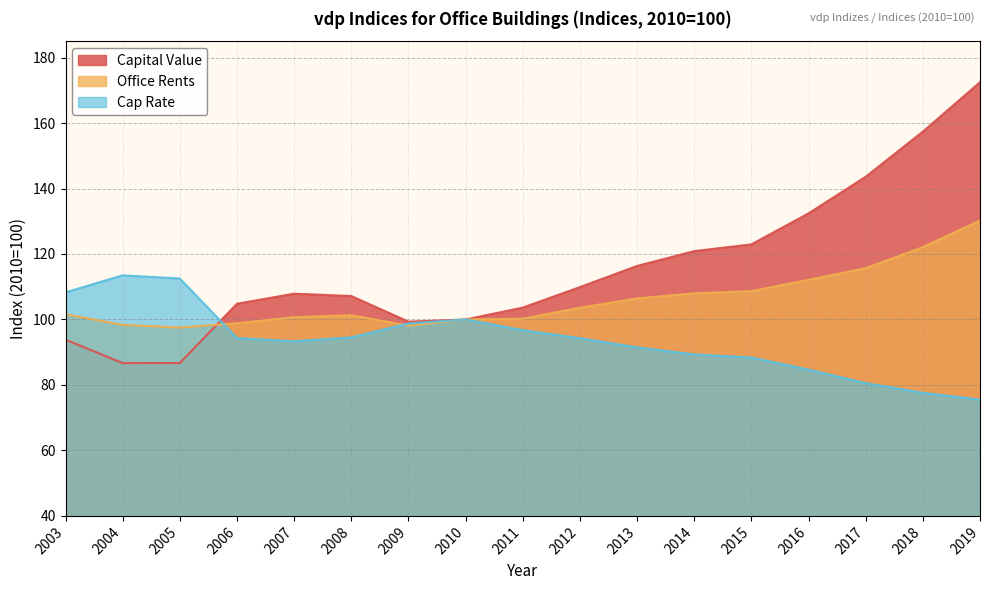

The Capital Value series shows 31.1 at 2004. True or false?

False